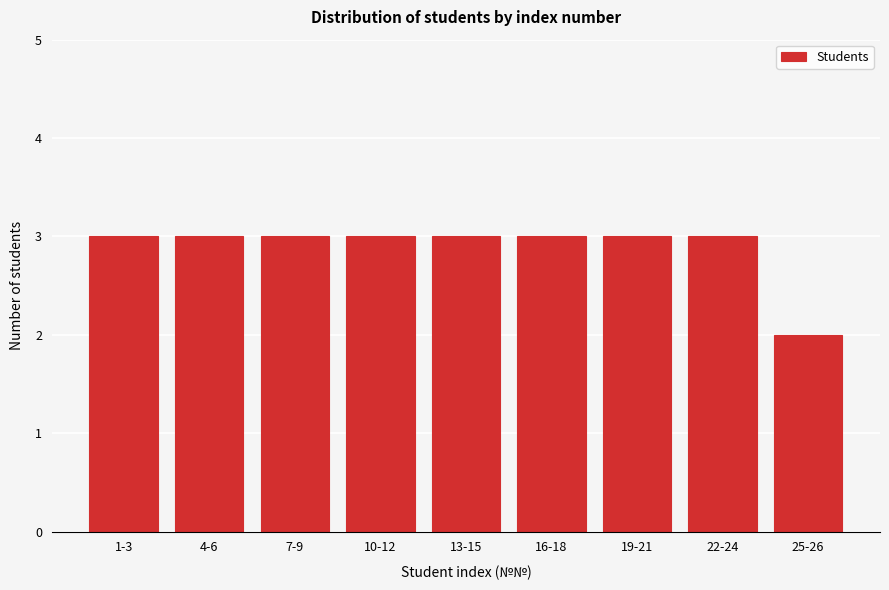

Reading left to right, extract all data points from this chart.

3	3	3	3	3	3	3	3	2